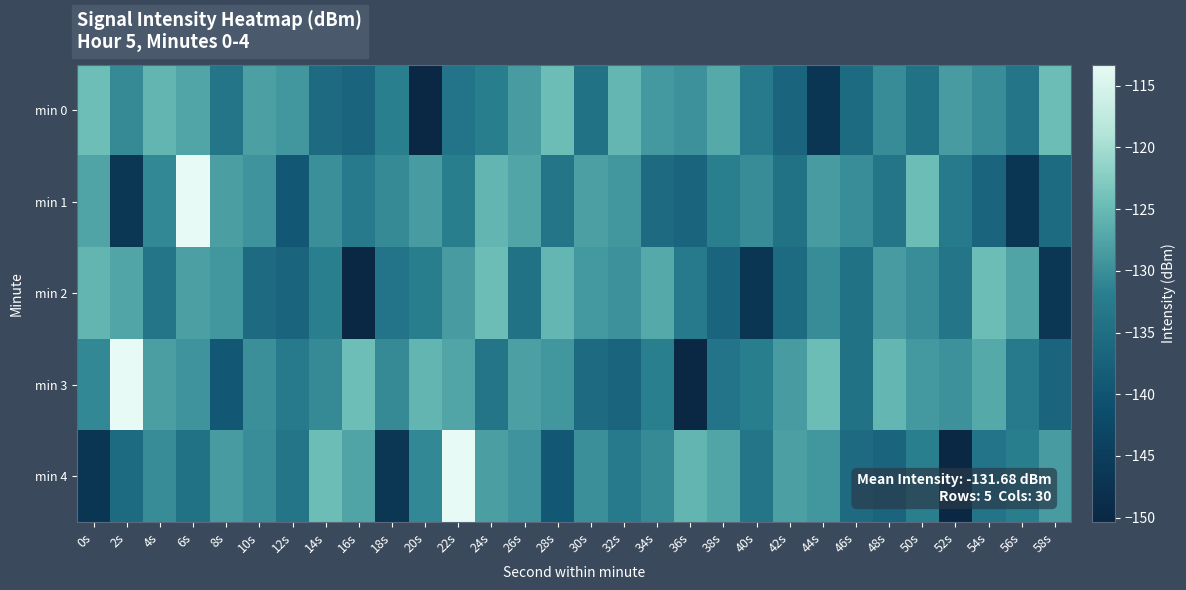

Rank the series by their maximum value, from lowest to highest.

min 2, min 0, min 1, min 3, min 4